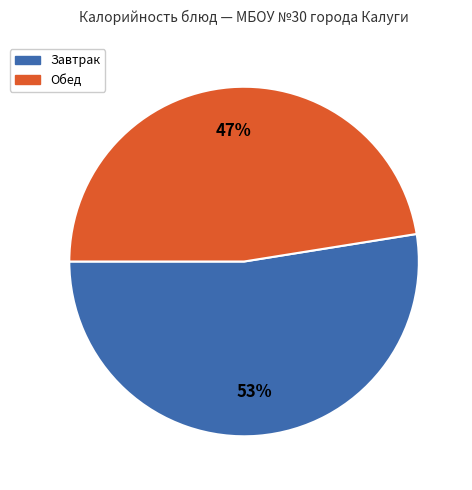

To the nearest percent, what is the average slice percentage?

50%